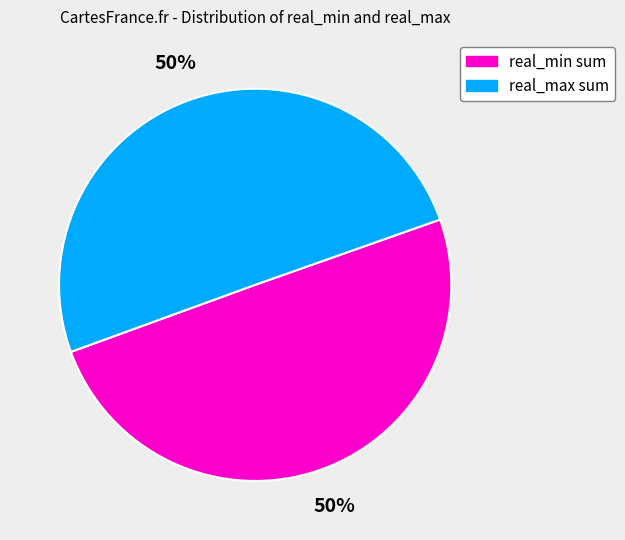

Is it true that real_max sum is 50% of the pie?

True